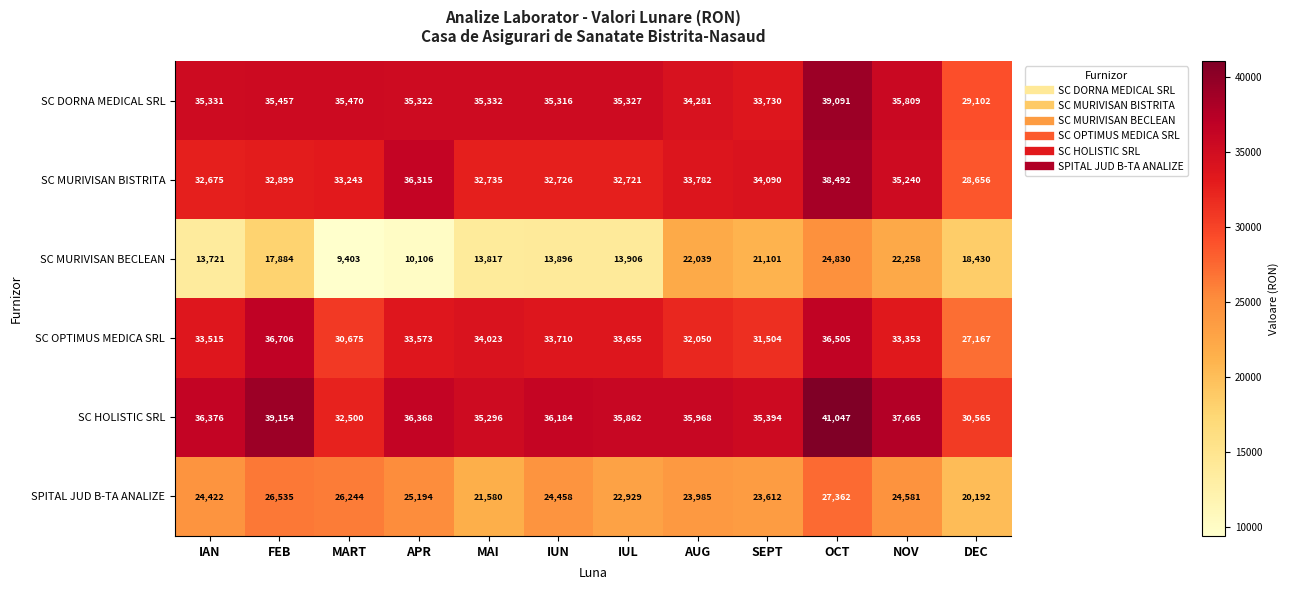

The value of SC HOLISTIC SRL at MART is 32500. True or false?

True